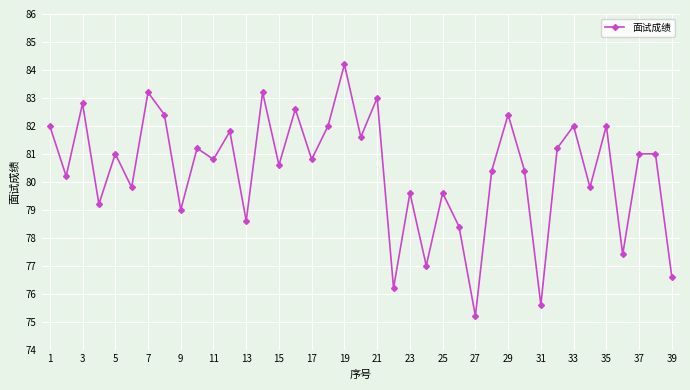

What is the value of the 27th point from the left?

75.2